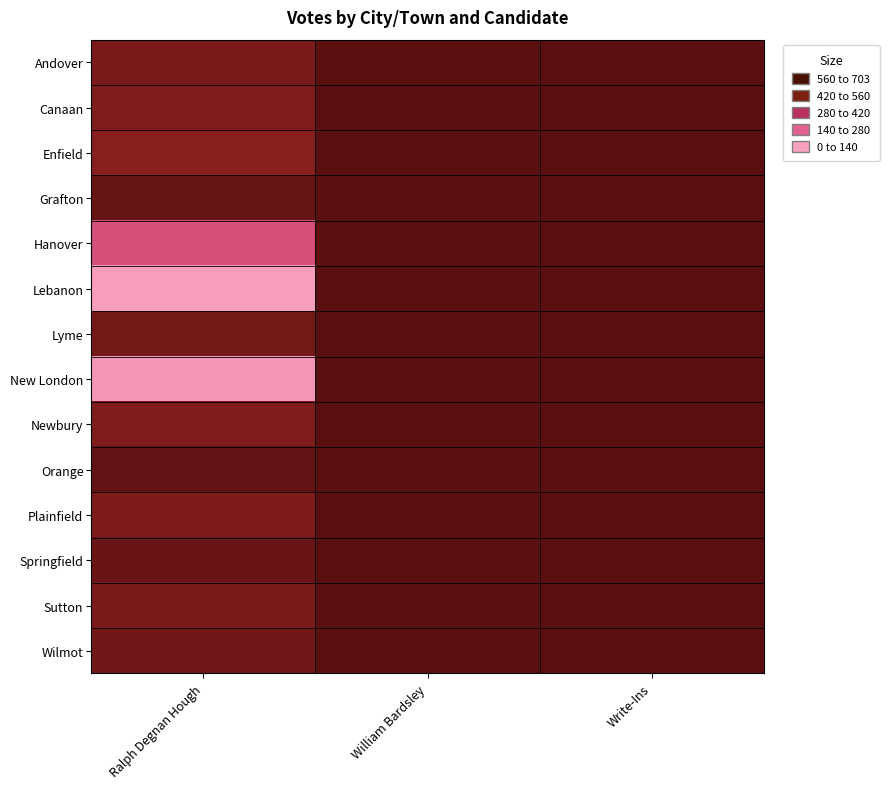

Reading right to left, what are all the values shown in this chart?

Andover: Write-Ins=0	William Bardsley=8	Ralph Degnan Hough=116
Canaan: Write-Ins=0	William Bardsley=1	Ralph Degnan Hough=139
Enfield: Write-Ins=0	William Bardsley=0	Ralph Degnan Hough=169
Grafton: Write-Ins=0	William Bardsley=0	Ralph Degnan Hough=45
Hanover: Write-Ins=0	William Bardsley=0	Ralph Degnan Hough=440
Lebanon: Write-Ins=0	William Bardsley=4	Ralph Degnan Hough=699
Lyme: Write-Ins=0	William Bardsley=0	Ralph Degnan Hough=97
New London: Write-Ins=0	William Bardsley=3	Ralph Degnan Hough=673
Newbury: Write-Ins=0	William Bardsley=1	Ralph Degnan Hough=141
Orange: Write-Ins=0	William Bardsley=0	Ralph Degnan Hough=38
Plainfield: Write-Ins=0	William Bardsley=0	Ralph Degnan Hough=130
Springfield: Write-Ins=0	William Bardsley=0	Ralph Degnan Hough=56
Sutton: Write-Ins=0	William Bardsley=0	Ralph Degnan Hough=118
Wilmot: Write-Ins=0	William Bardsley=0	Ralph Degnan Hough=86